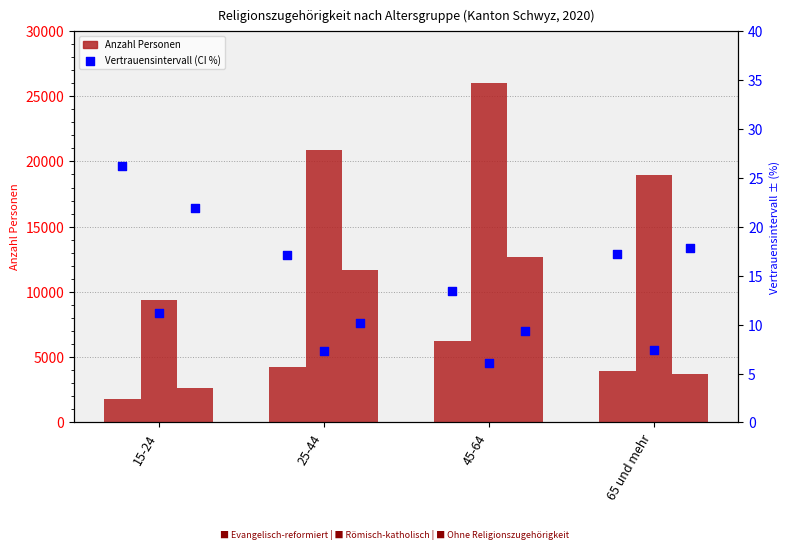

Which series contains the highest Y value?

Römisch-katholisch